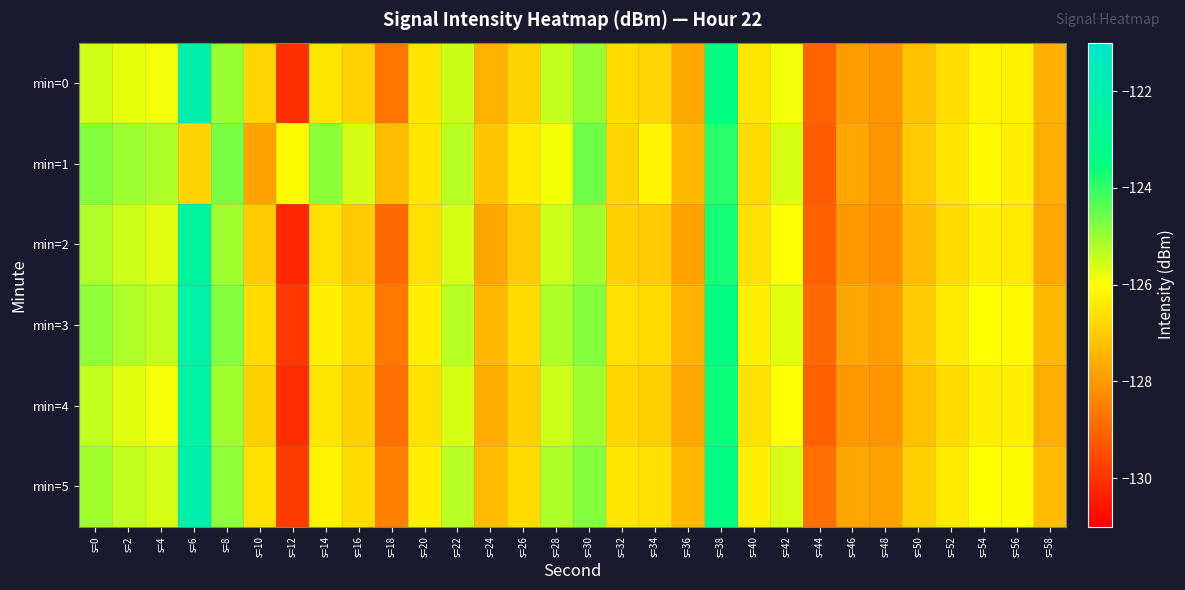

Which series has the largest range (max minus min)?

min=0